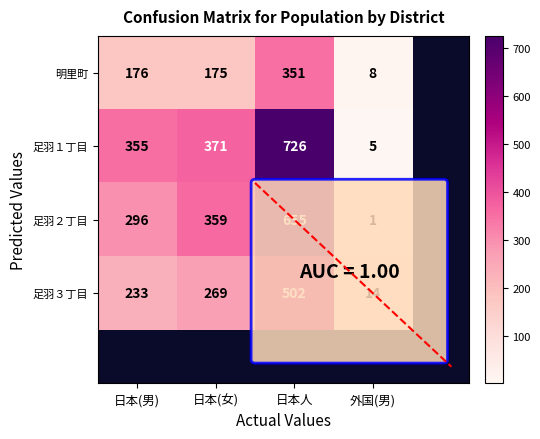

What is the minimum value shown in the chart?

1